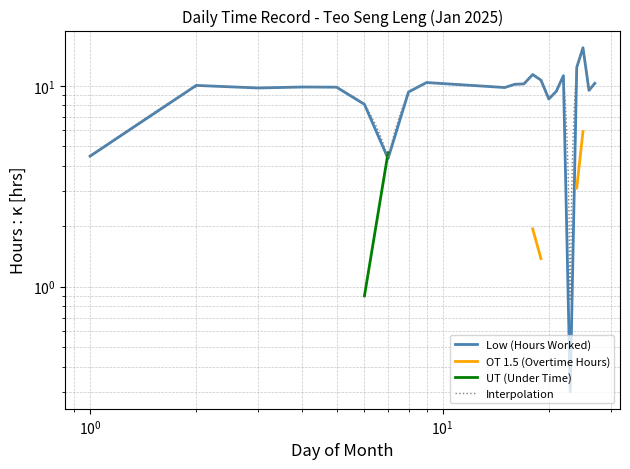

Reading right to left, transcribe all the data shown in this chart.

10.3	9.5	15.5	12.4	0.3	11.2	9.4	8.6	10.7	11.4	10.2	10.2	9.8	10.4	9.3	4.3	8.1	9.9	9.9	9.8	10.1	4.5